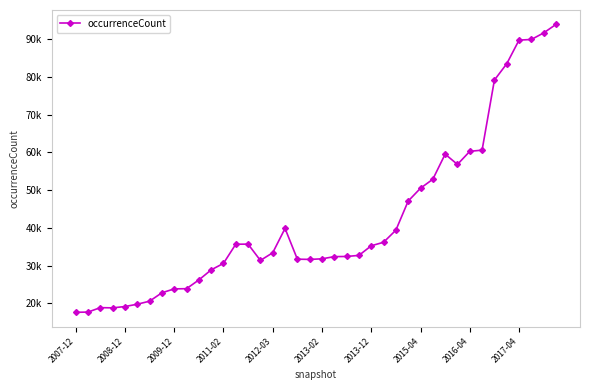

Where does the data first go above 33427?

13